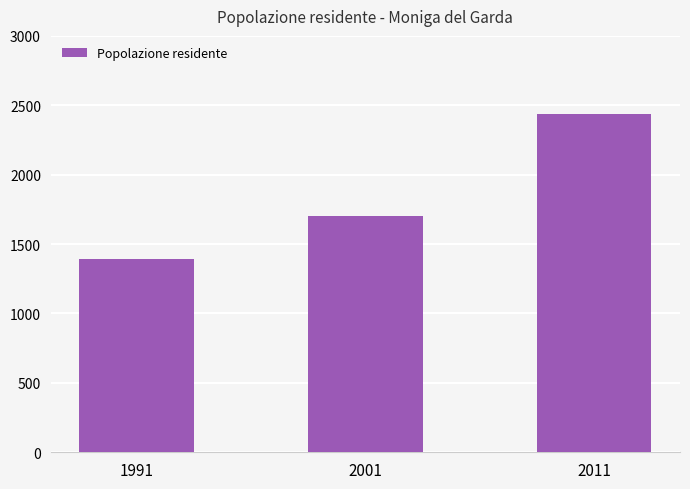

What is the change in value from 2001 to 2011?

+734